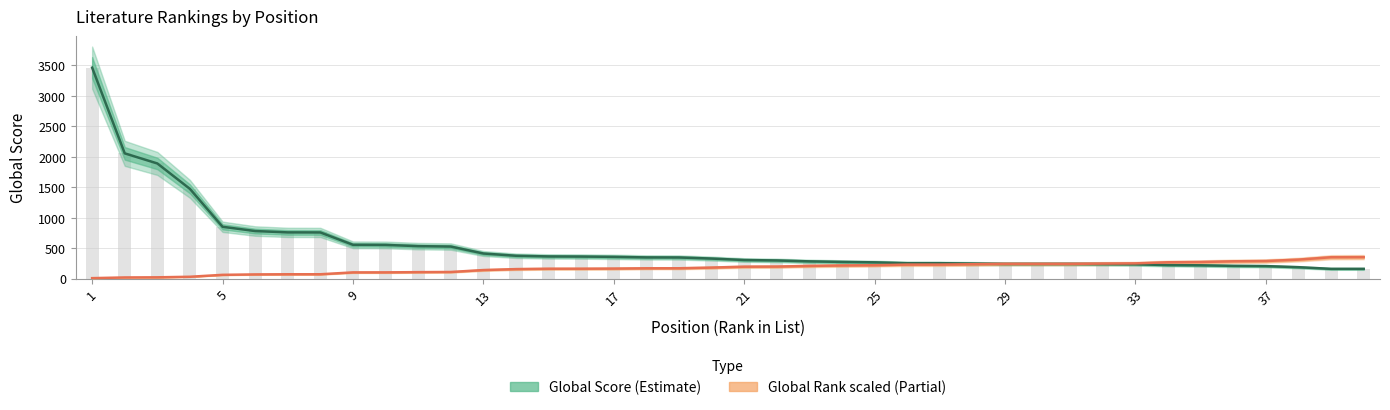

Rank the series at 11 from highest to lowest value.

Global Score, Global Rank